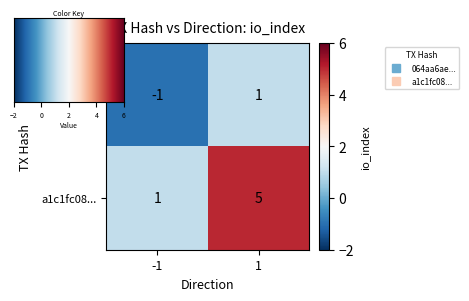

The a1c1fc08... series shows 5 at 1. True or false?

True